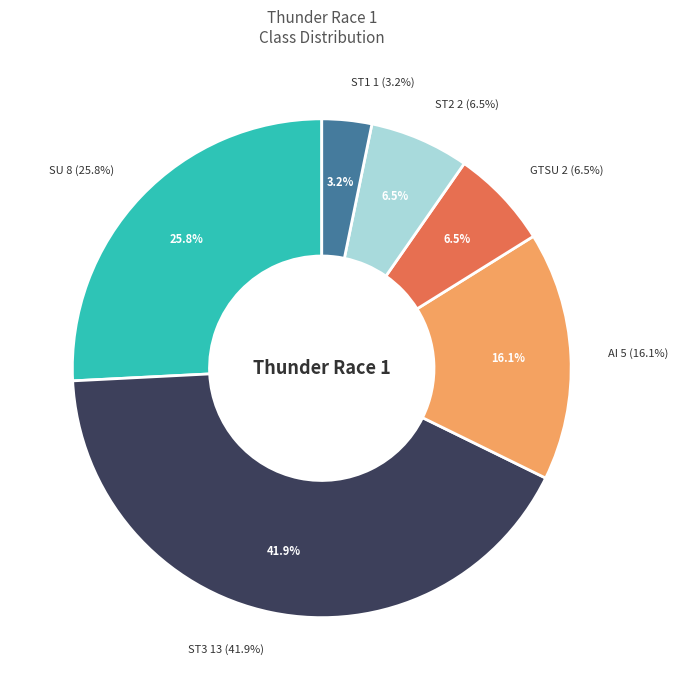

Is the sum of SU and AI greater than half?

No